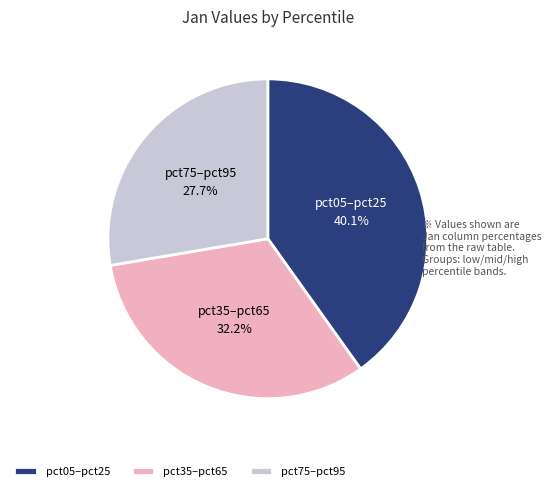

Does any single category account for the majority?

No